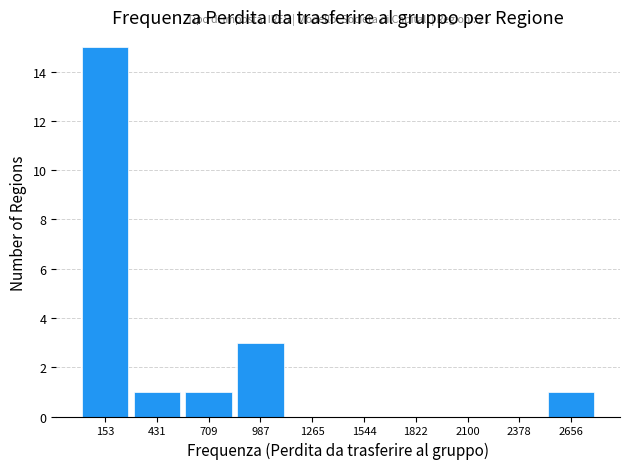

Which range on the x-axis has the tallest bar?

0 to 300